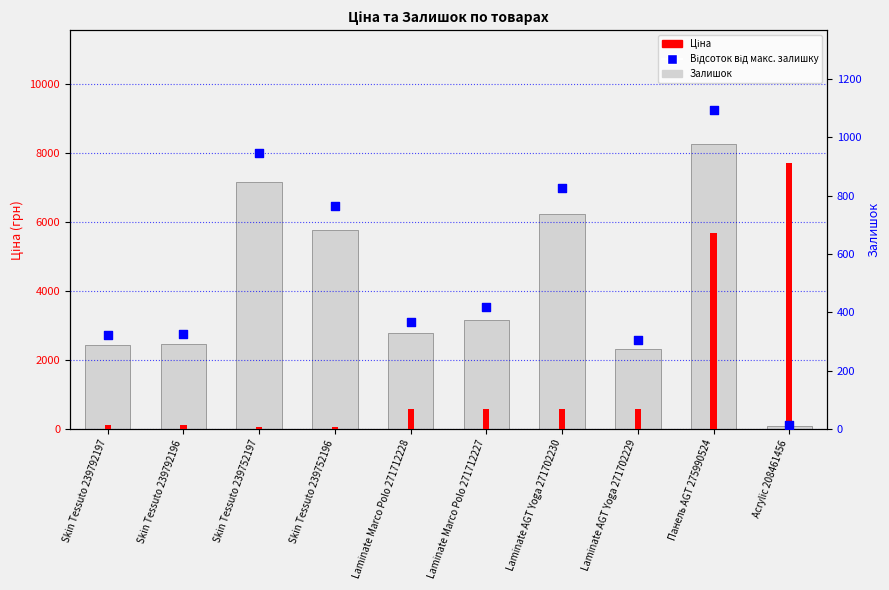

At how many categories does at least one series exceed 3605?

5